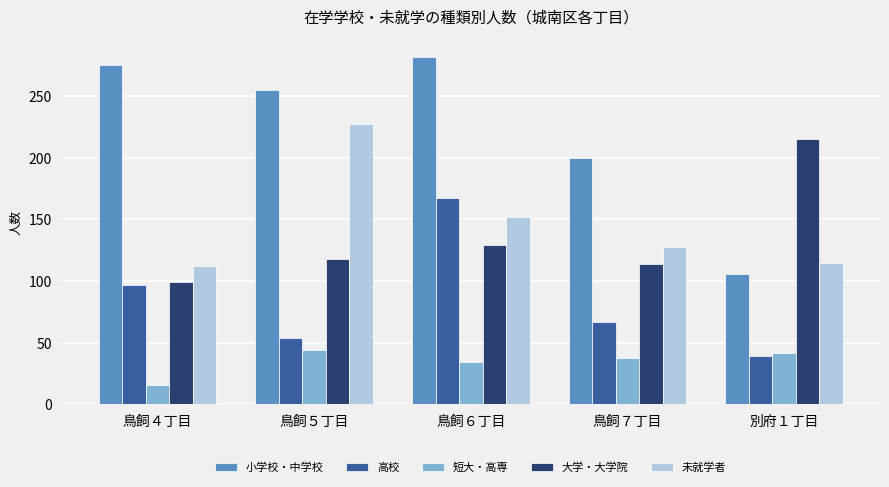

What is the difference between the second highest and second lowest values in the 大学・大学院 series?

15